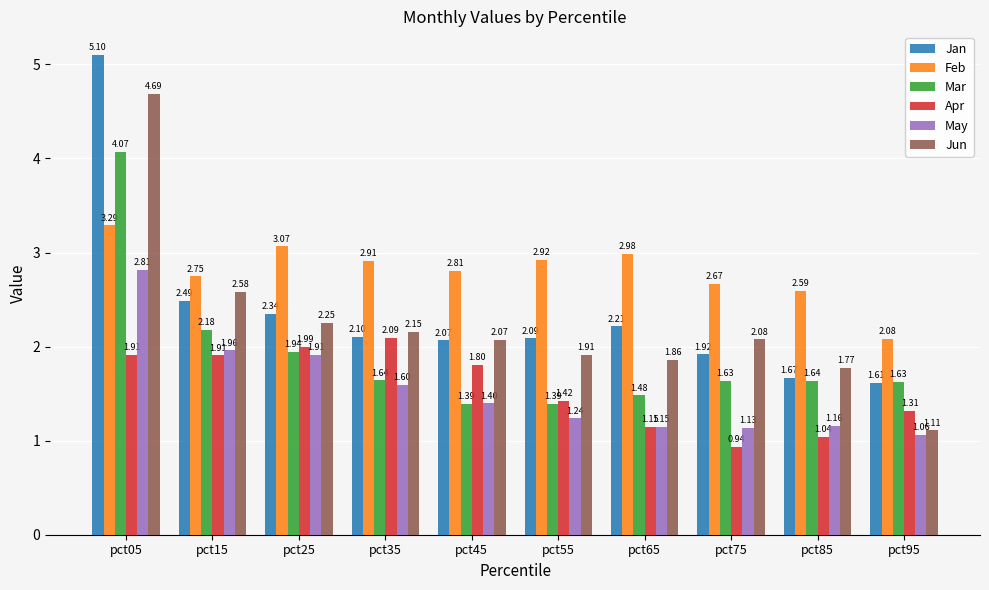

How many bars are there in total?

60